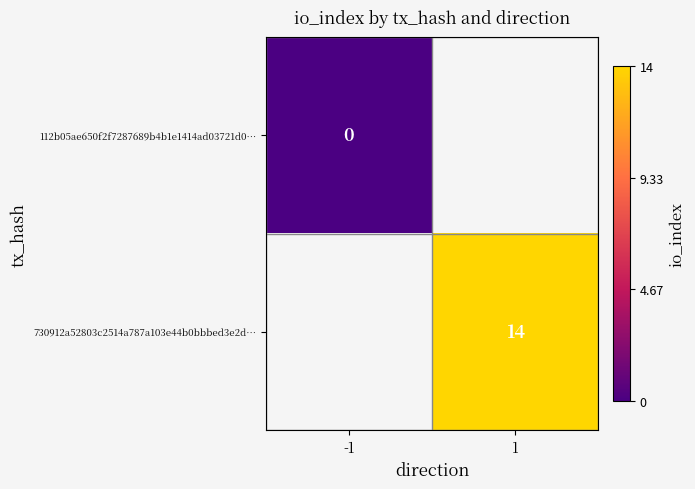

Is the value of 112b05ae650f2f7287689b4b1e1414ad03721d0… at -1 greater than the value of 730912a52803c2514a787a103e44b0bbbed3e2d… at 1?

No